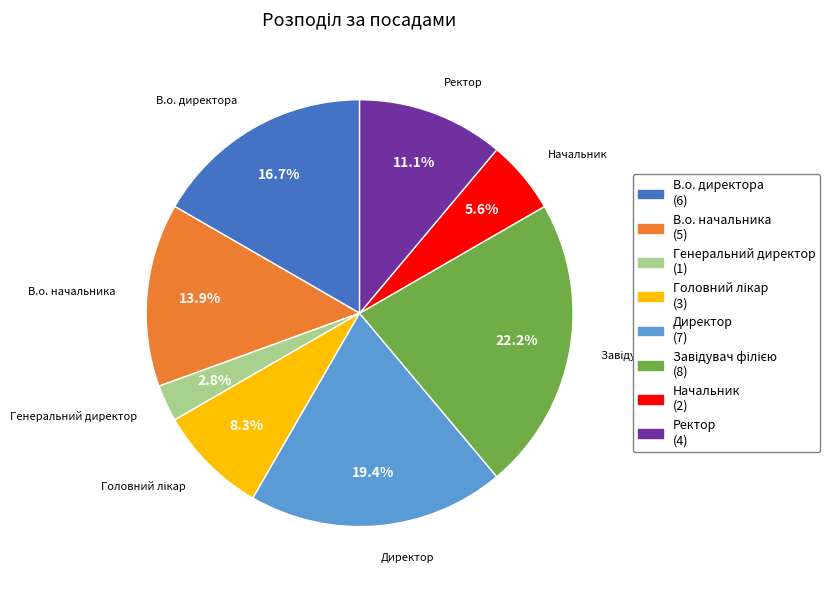

Does В.о. начальника represent more than half of the total?

No